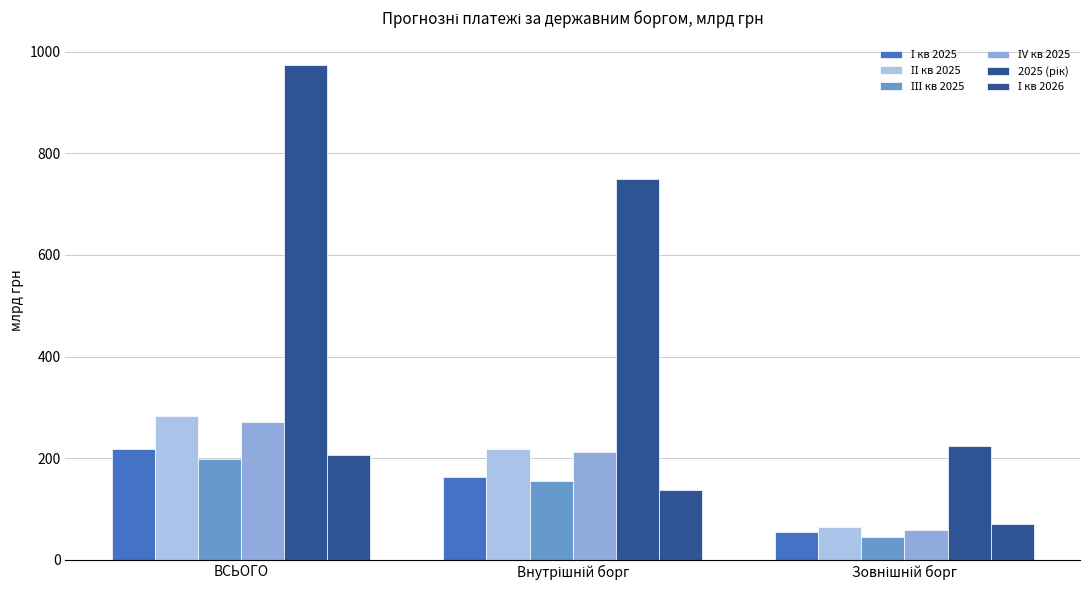

What is the minimum value shown in the chart?

44.2